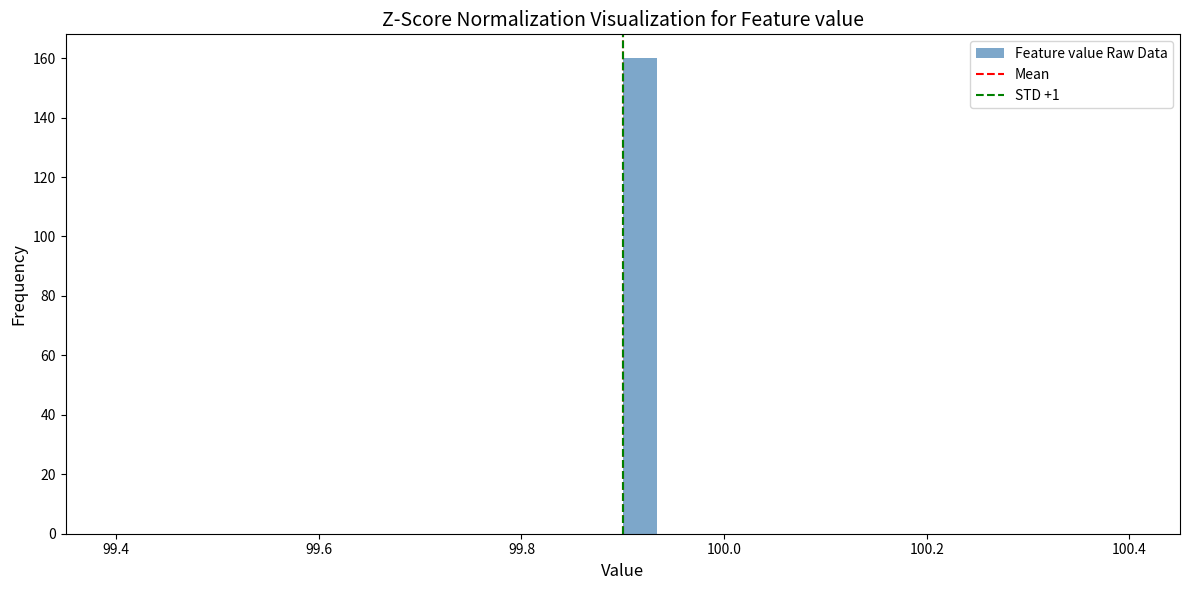

Read against the x-axis, roughly where is the centre of the tallest bar?

99.92